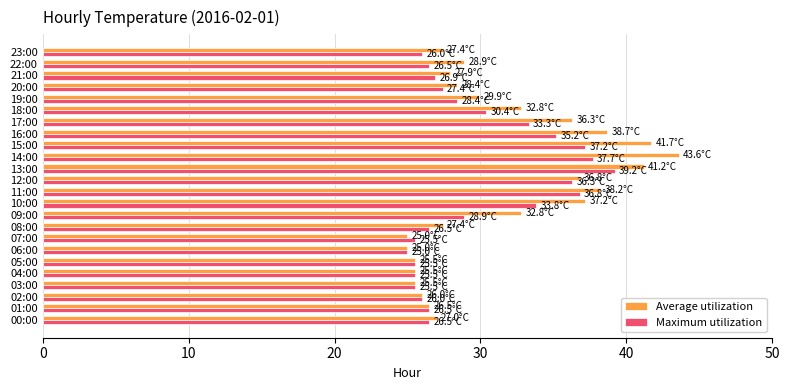

What are all the series names shown in the legend?

Average utilization, Maximum utilization